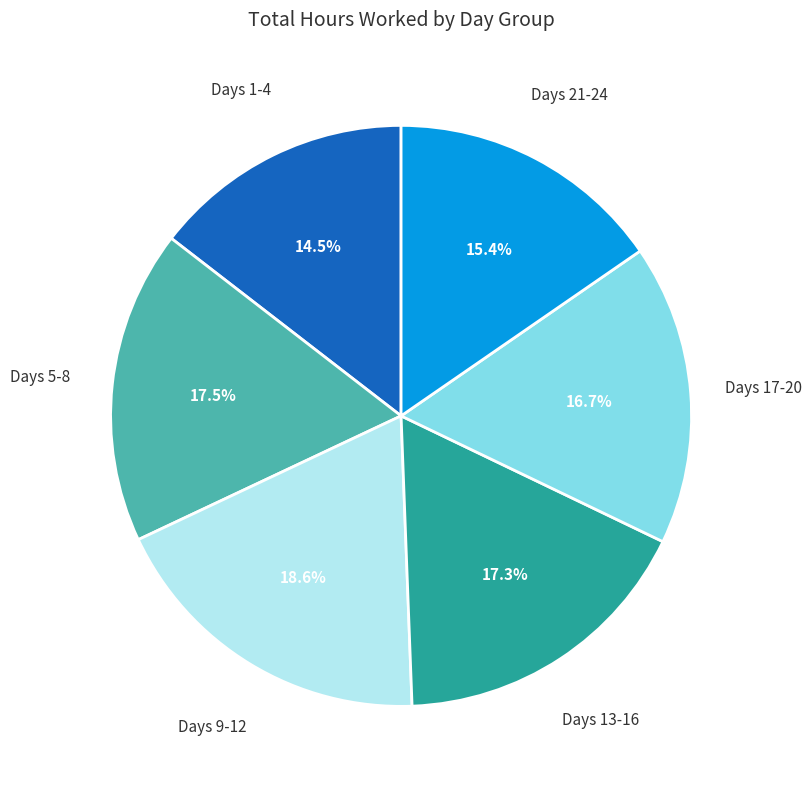

Is there any slice that represents more than half of the pie?

No